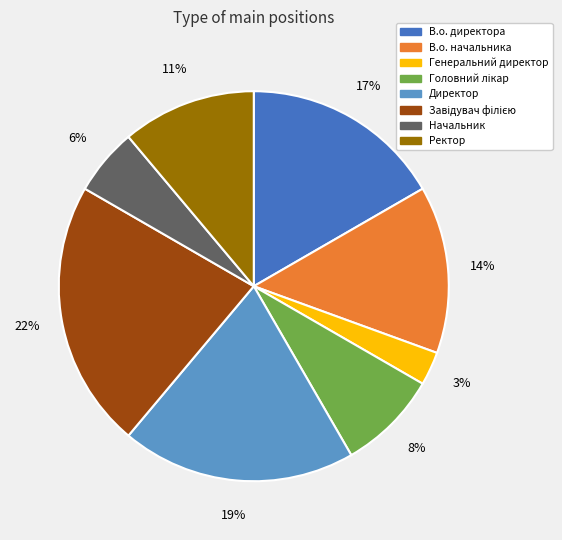

The Ректор slice represents 11% of the pie. True or false?

True